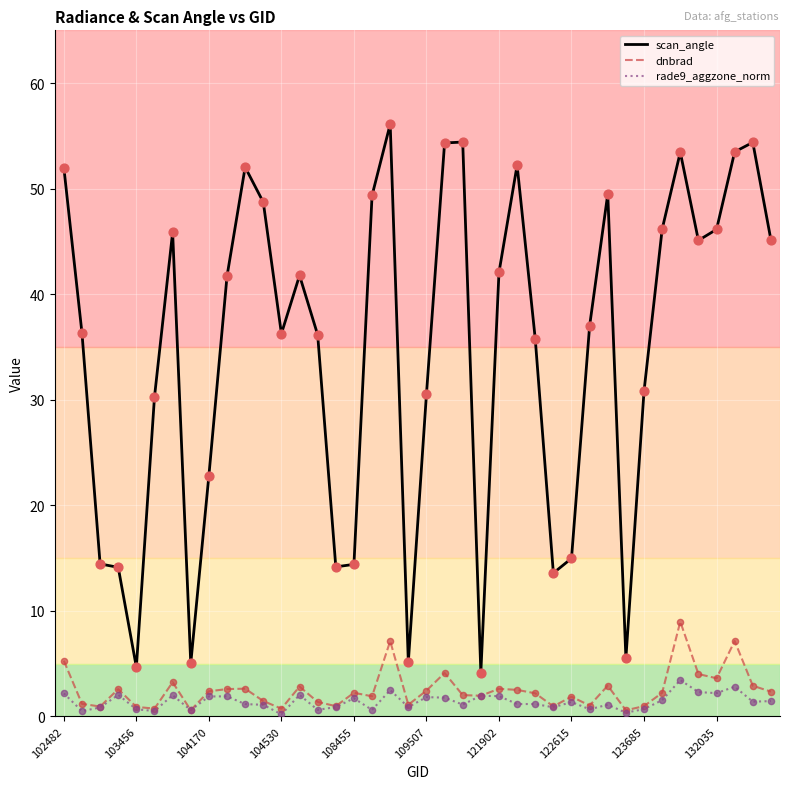

Which series has the largest total across all categories?

scan_angle